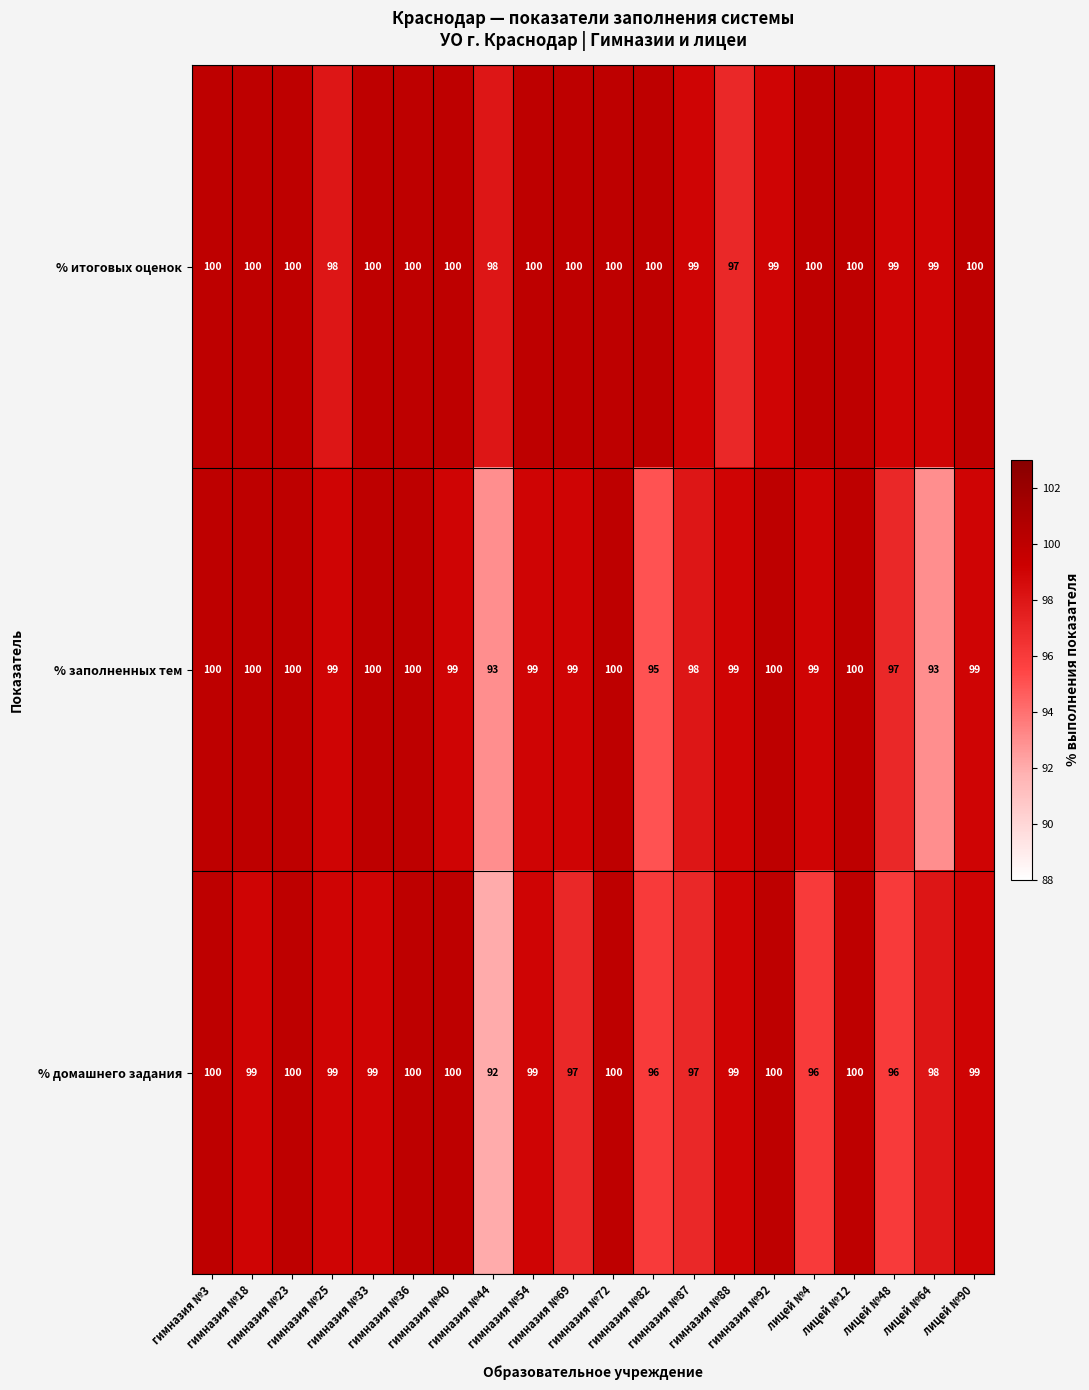

How many % итоговых оценок values are between 99 and 100?

17